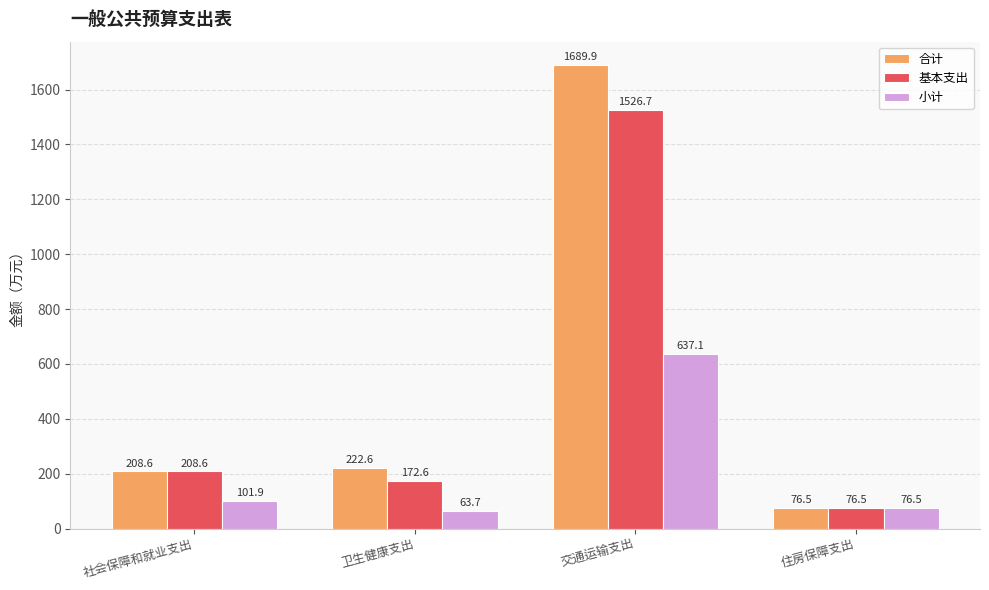

How many values in the 合计 series are below 222?

2